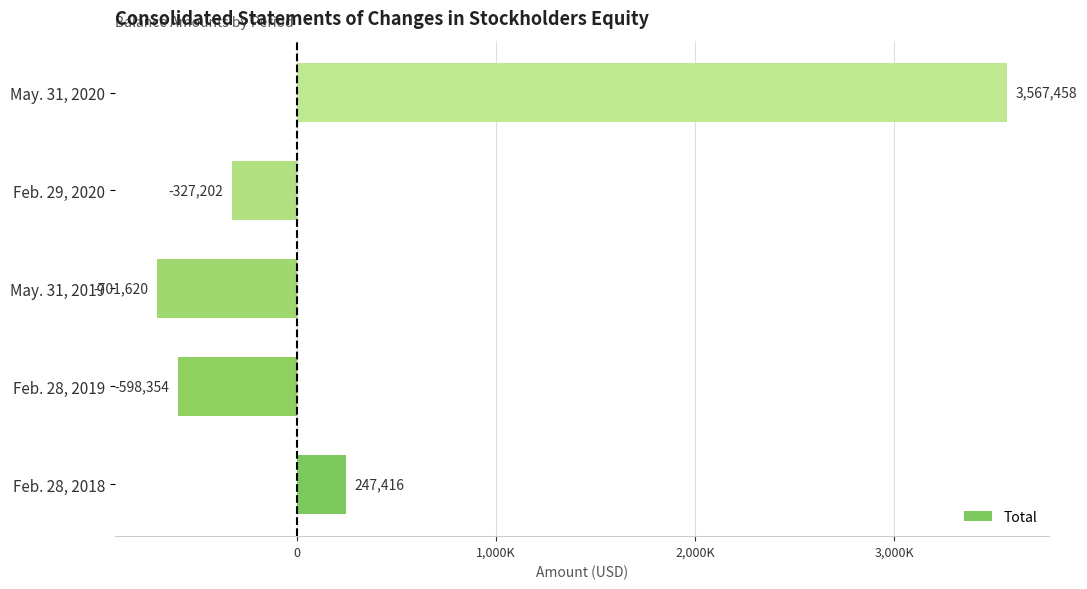

At which label is the value closest to 1432919?

Feb. 28, 2018